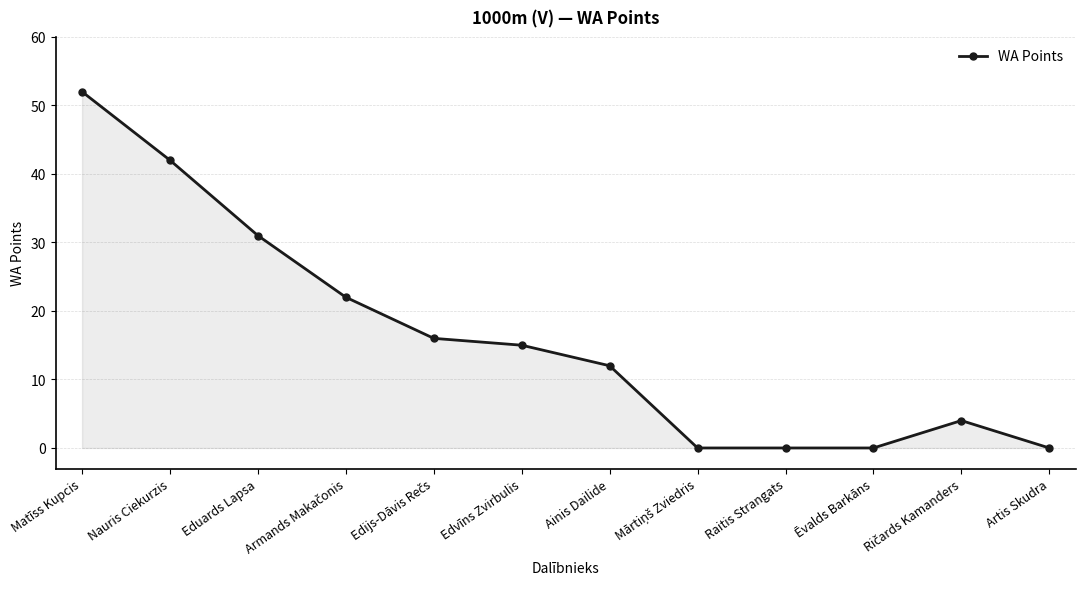

Which label corresponds to the largest value in the chart?

Matīss Kupcis